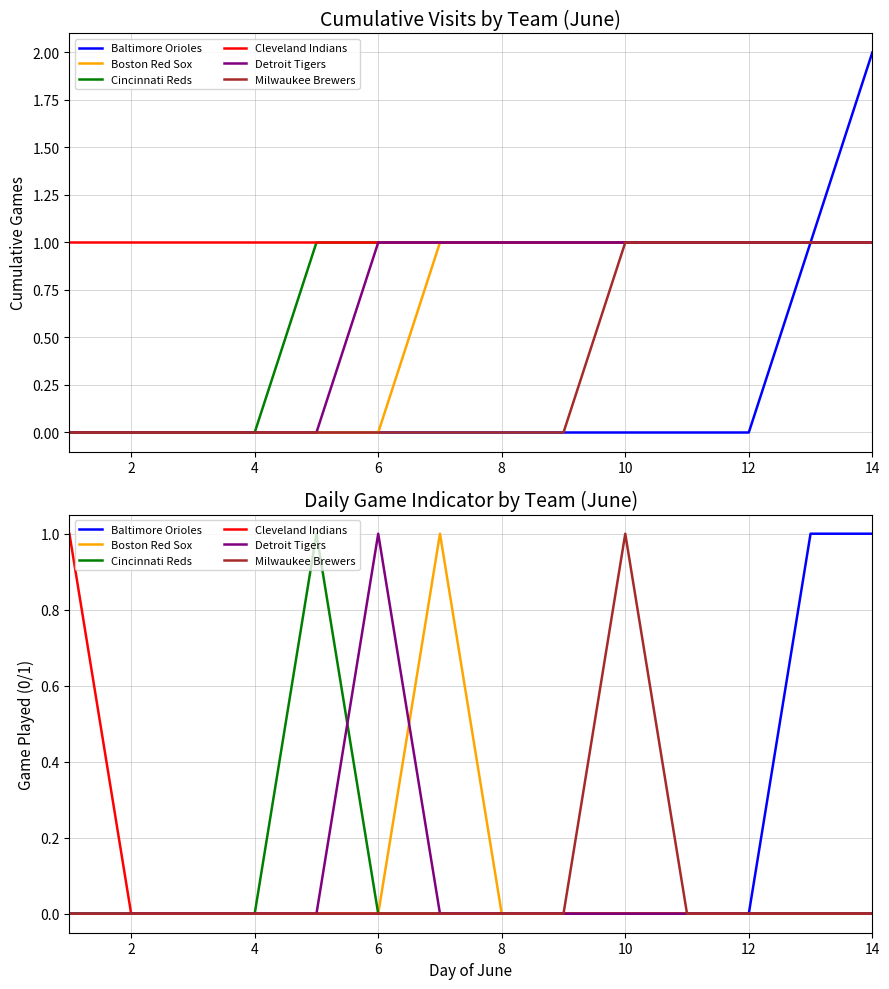

Is the value of Milwaukee Brewers at 14 greater than the value of Cleveland Indians at 10?

No